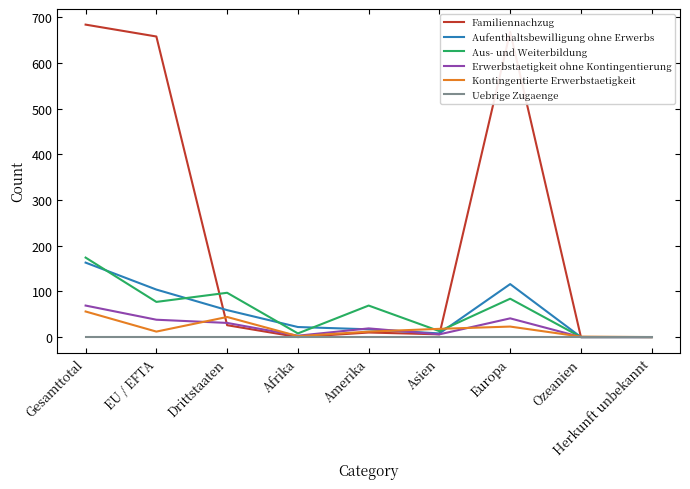

What is the difference between the maximum and minimum values in the Aufenthaltsbewilligung ohne Erwerbs series?

163